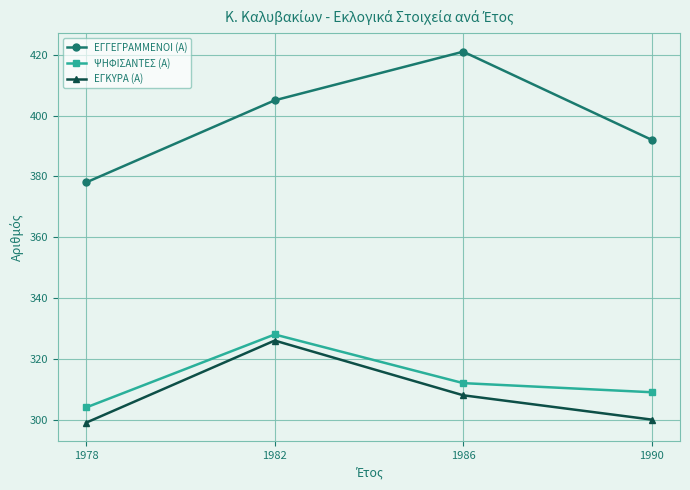

Reading left to right, transcribe all the data shown in this chart.

ΕΓΓΕΓΡΑΜΜΕΝΟΙ (Α): 378	405	421	392
ΨΗΦΙΣΑΝΤΕΣ (Α): 304	328	312	309
ΕΓΚΥΡΑ (Α): 299	326	308	300